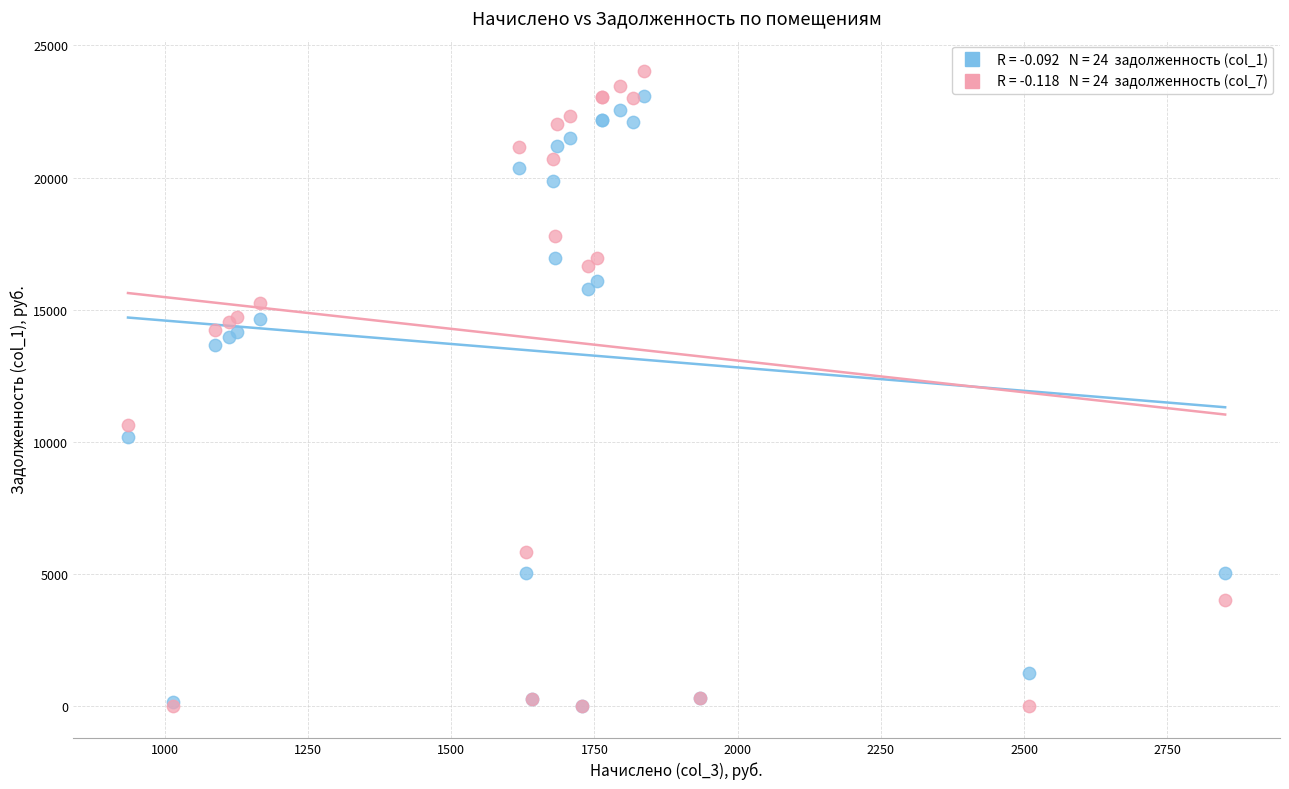

Across all series, what Y value is closest to 12007?

10637.1